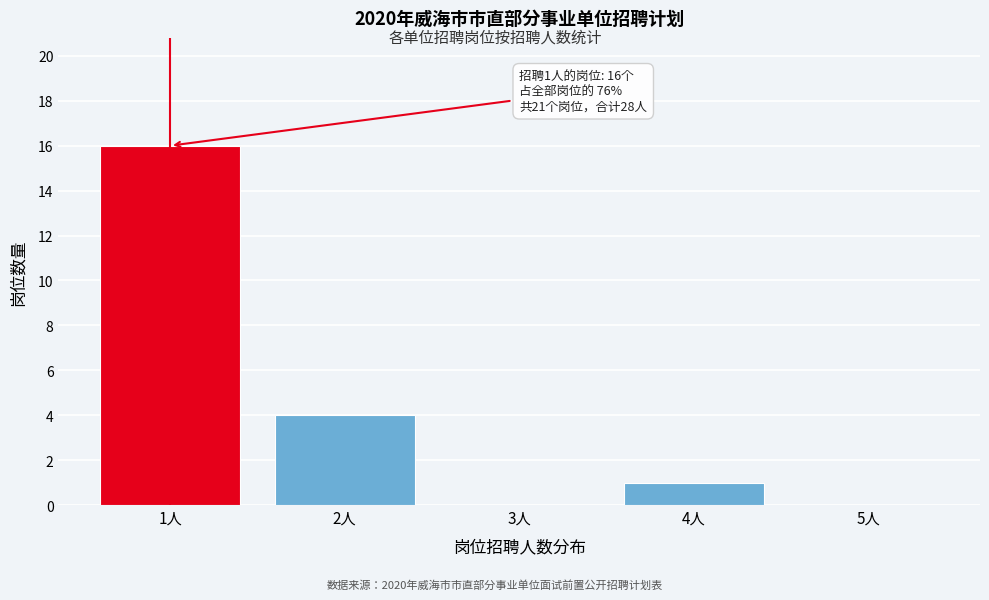

Reading left to right, what are all the values shown in this chart?

1人=16	2人=4	3人=0	4人=1	5人=0